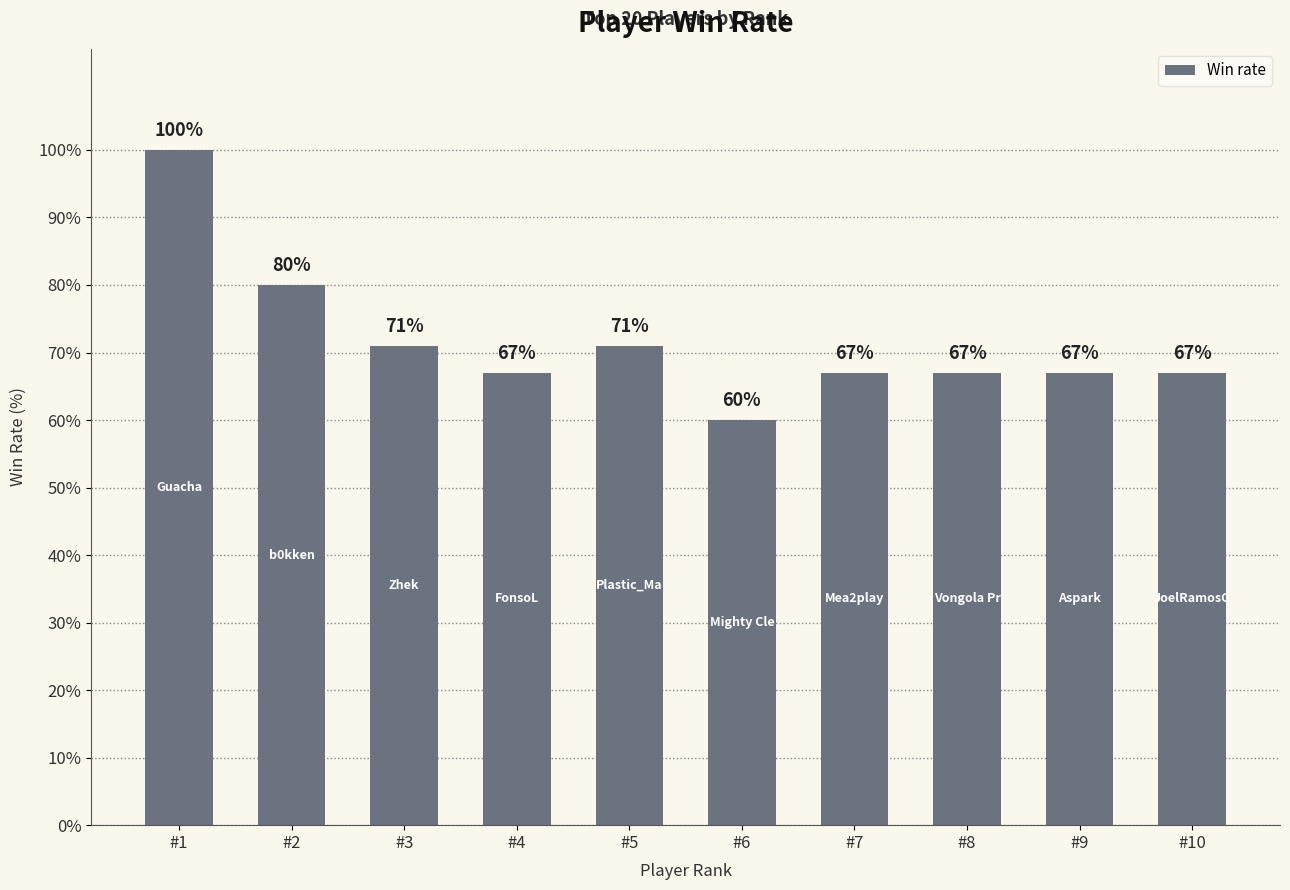

How many bars are there in total?

10